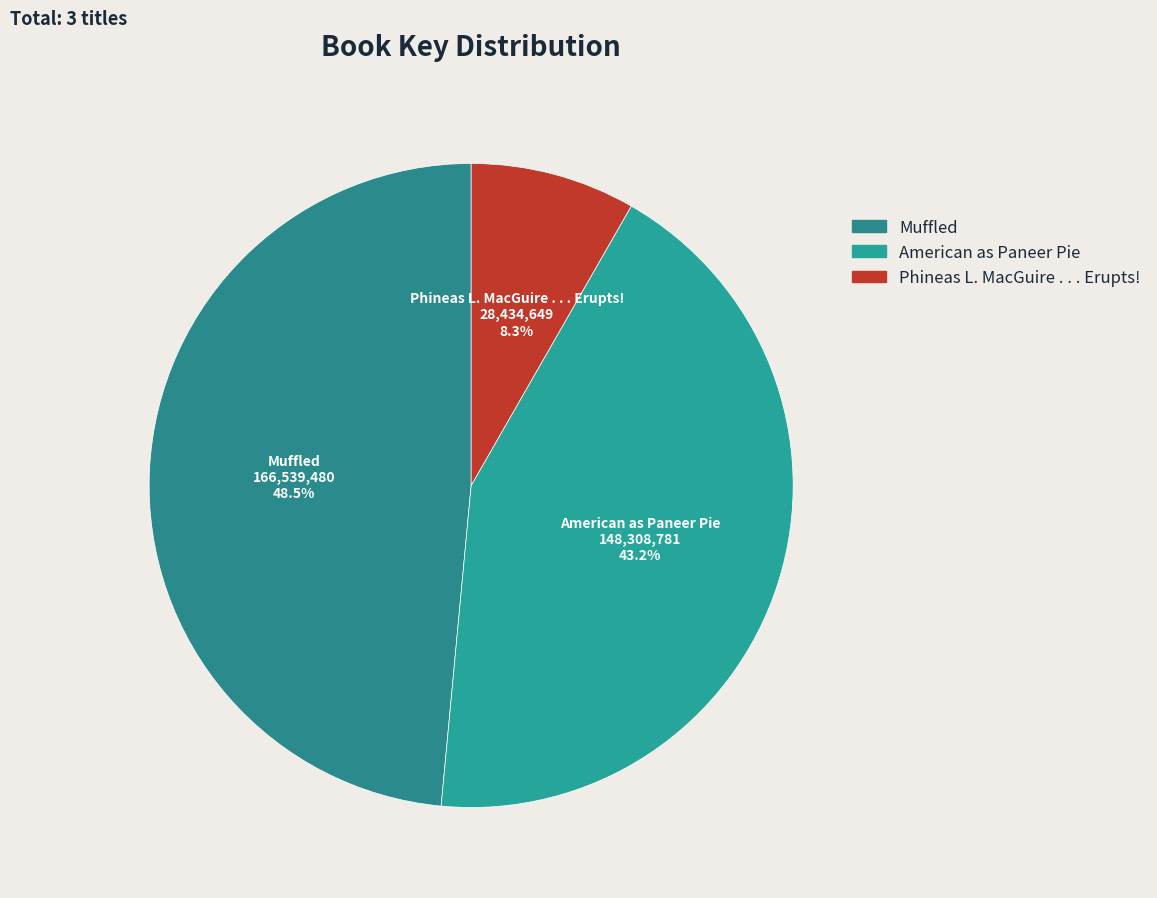

What is the ratio of the value at American as Paneer Pie to the value at Muffled?

0.9